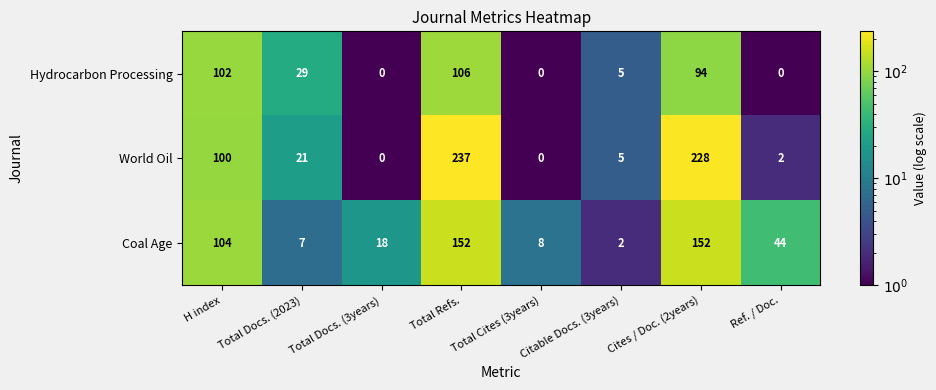

Is it true that Hydrocarbon Processing equals 5 at Citable Docs. (3years)?

True